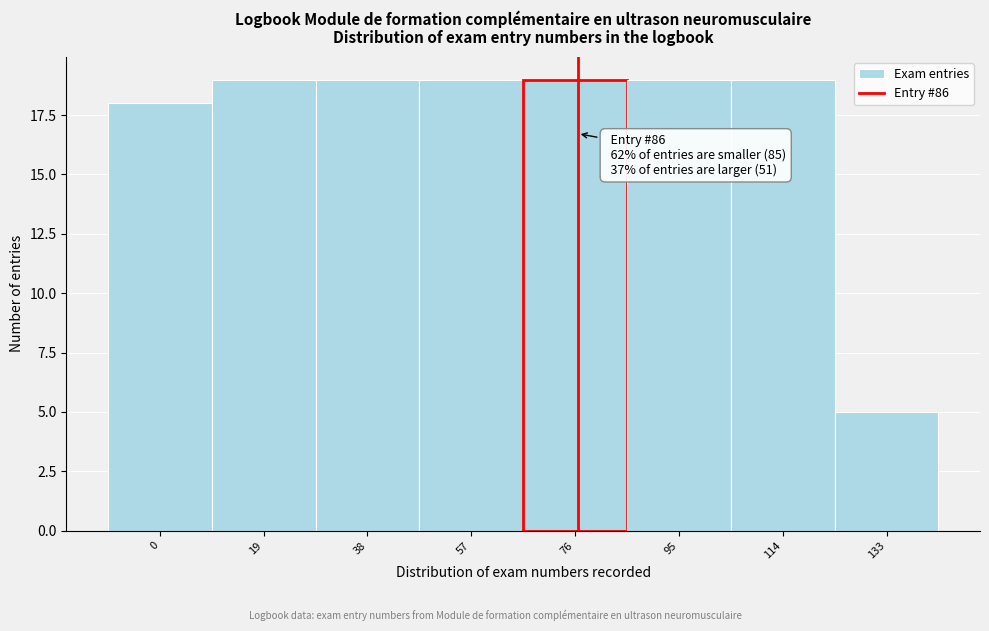

Reading left to right, transcribe all the data shown in this chart.

0=18	19=19	38=19	57=19	76=19	95=19	114=19	133=5